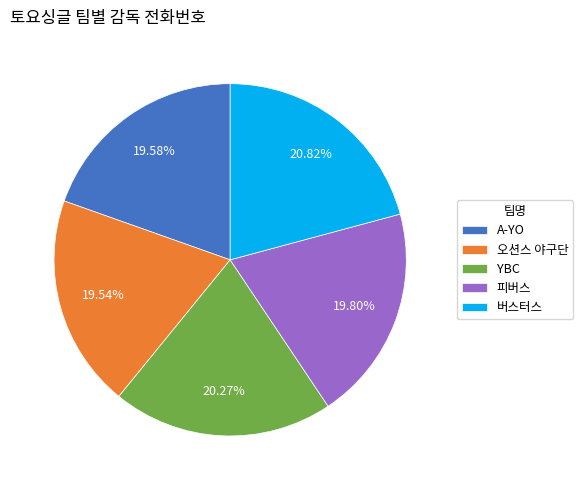

What percentage do YBC and 버스터스 together represent?

41.1%